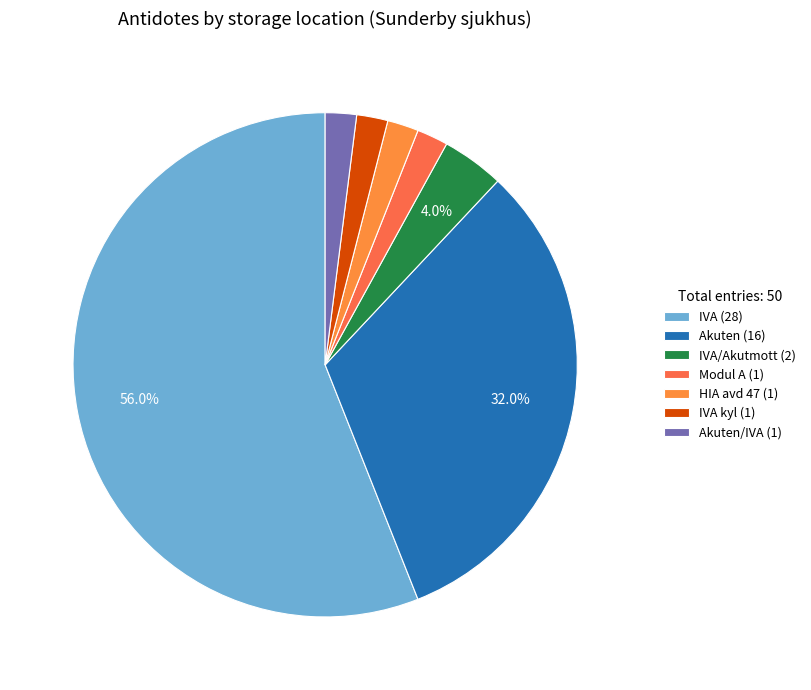

How many slices are in this pie chart?

7